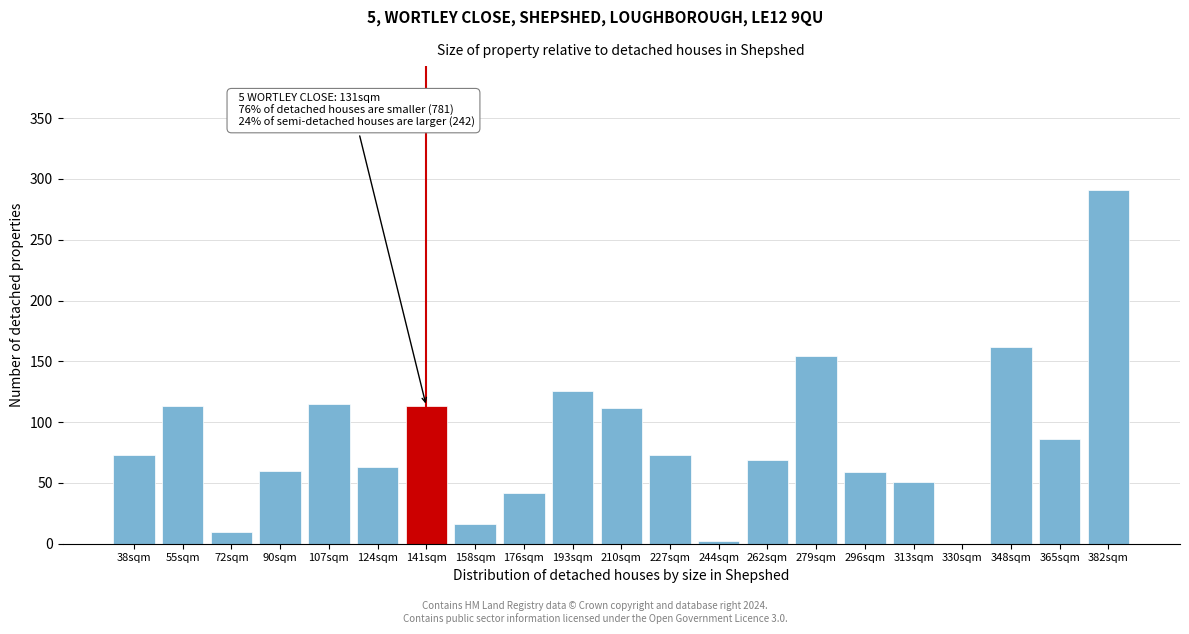

At which label is the value closest to 145?

279sqm